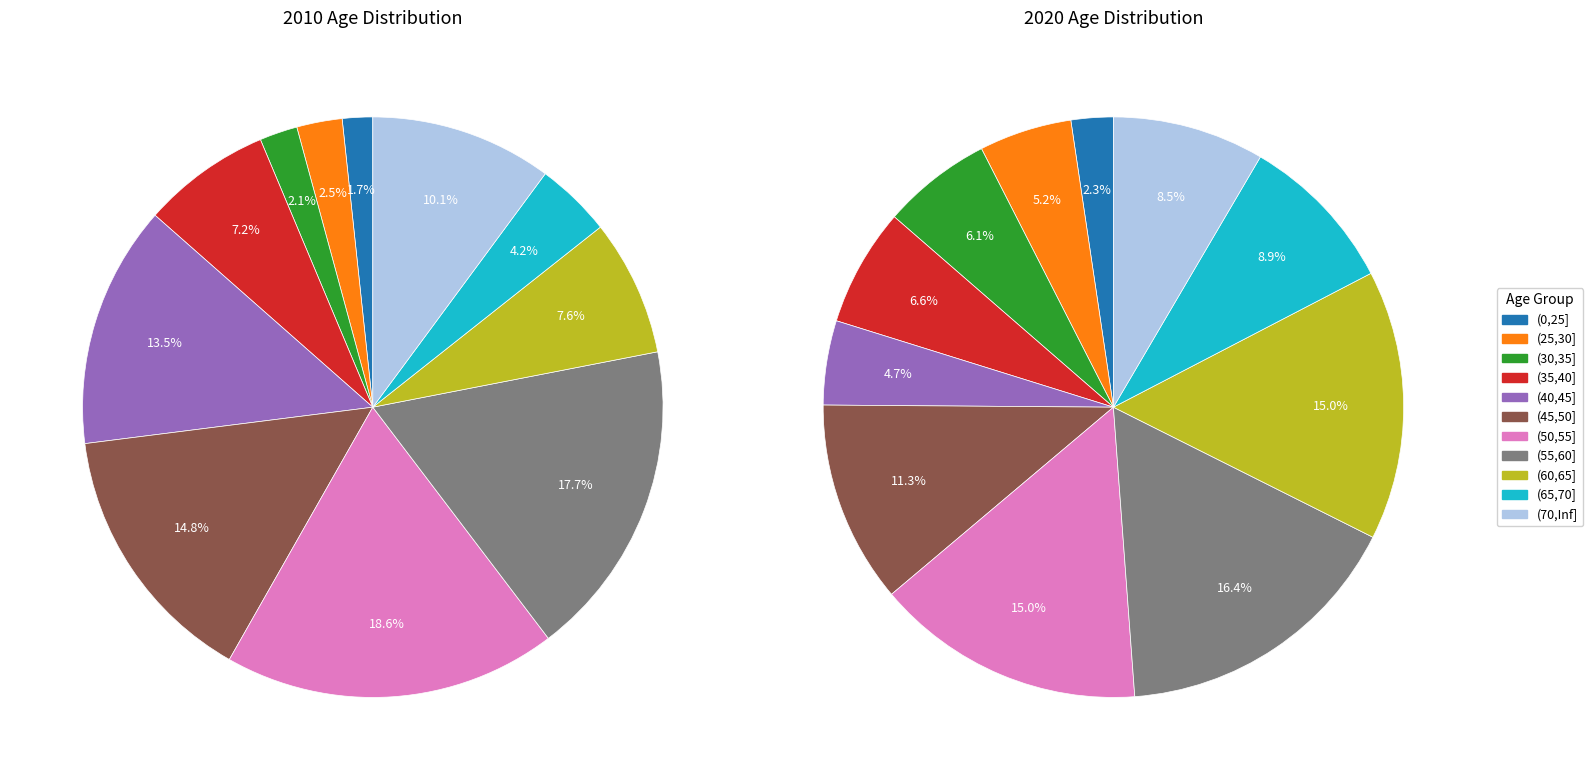

To the nearest percent, what is the combined percentage of (35,40] and (40,45]?

21%